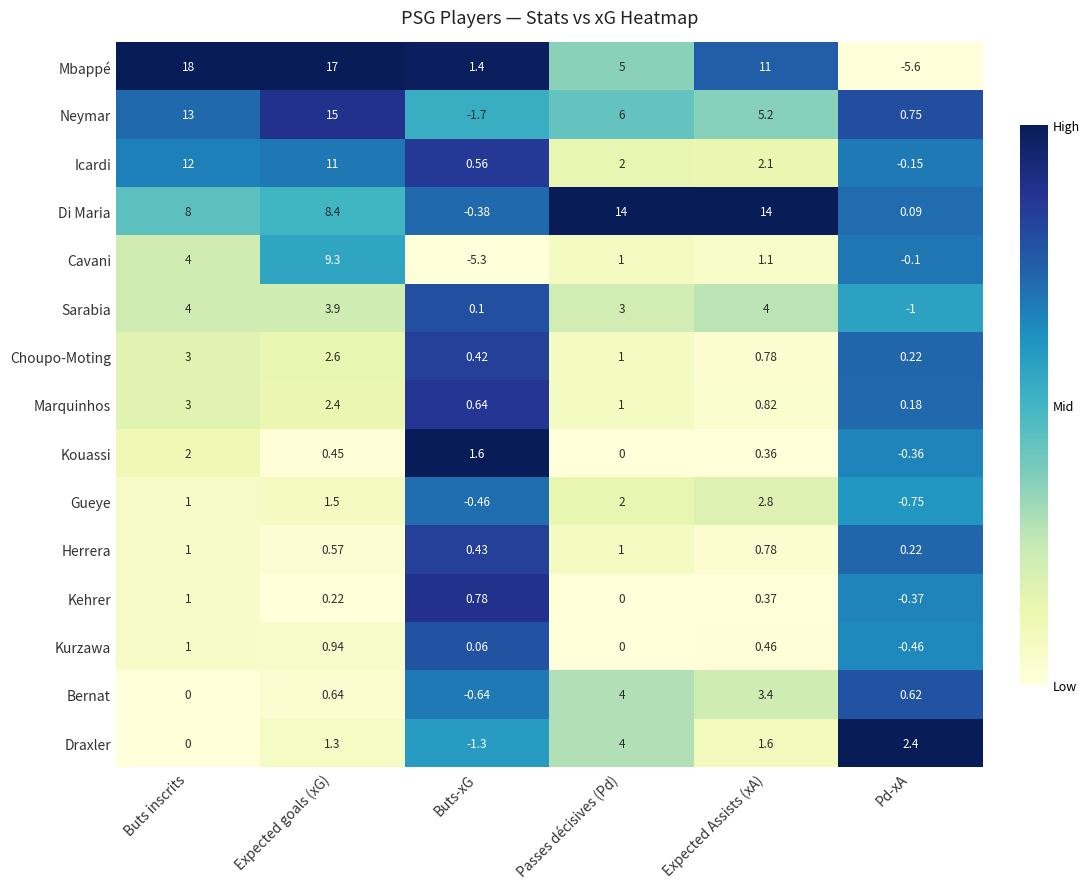

How many distinct data groups are displayed?

15